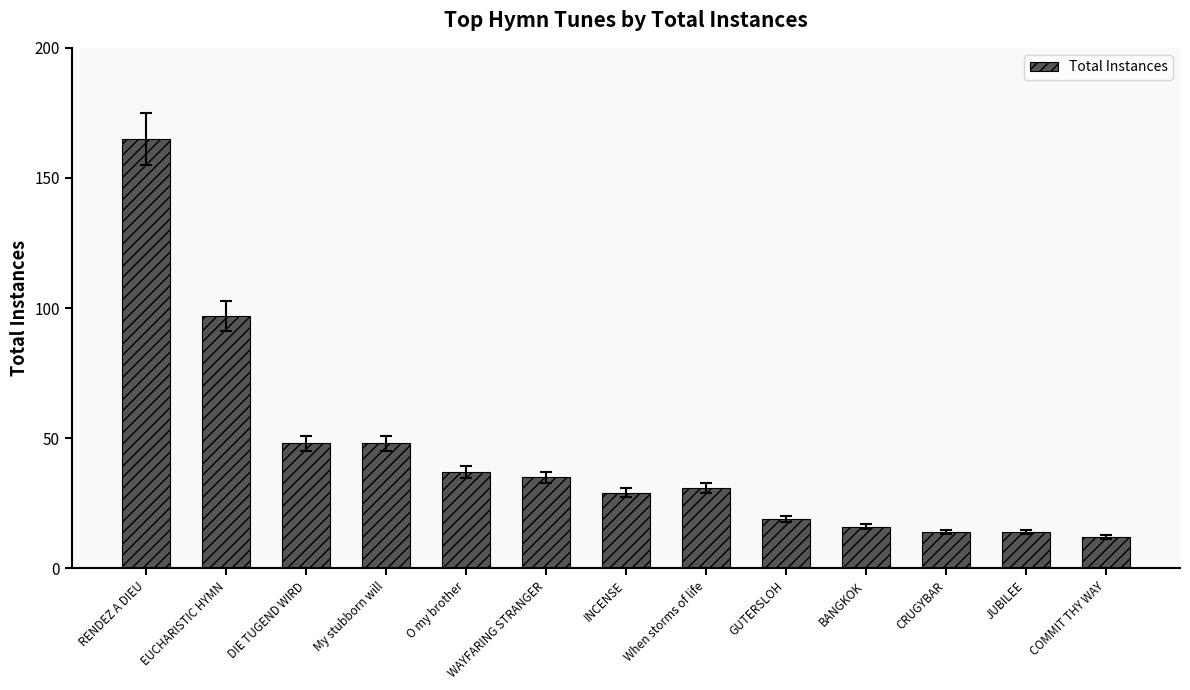

Reading left to right, list all the values displayed in this chart.

RENDEZ A DIEU=165	EUCHARISTIC HYMN=97	DIE TUGEND WIRD=48	My stubborn will=48	O my brother=37	WAYFARING STRANGER=35	INCENSE=29	When storms of life=31	GUTERSLOH=19	BANGKOK=16	CRUGYBAR=14	JUBILEE=14	COMMIT THY WAY=12